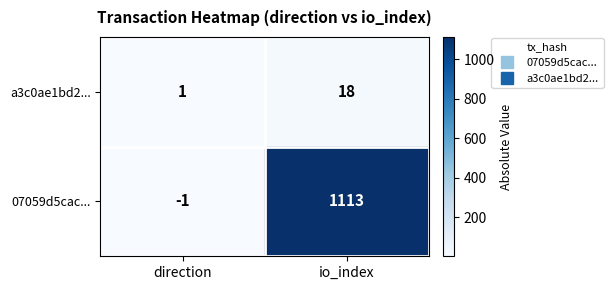

Count the number of data series in this chart.

2